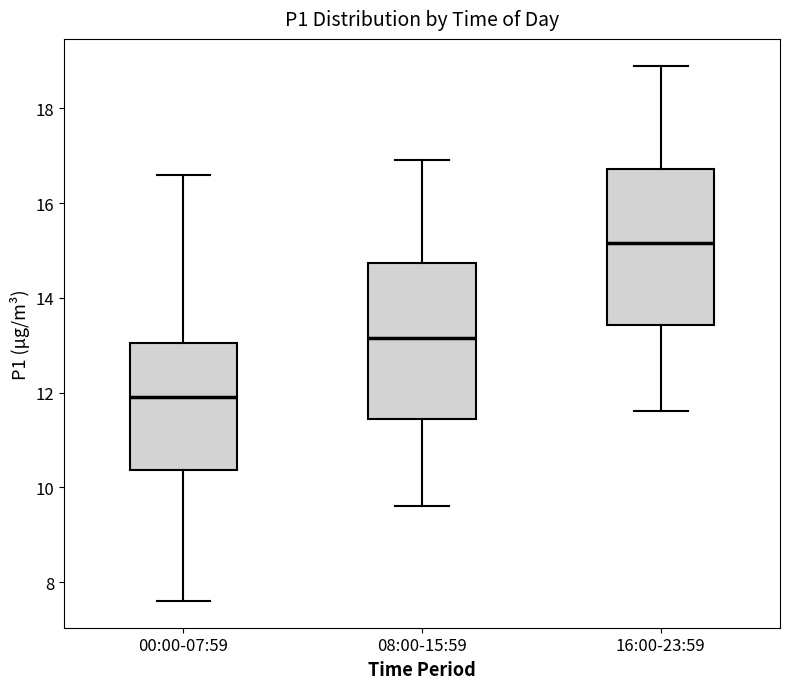

Which box has the lowest median line?

00:00-07:59